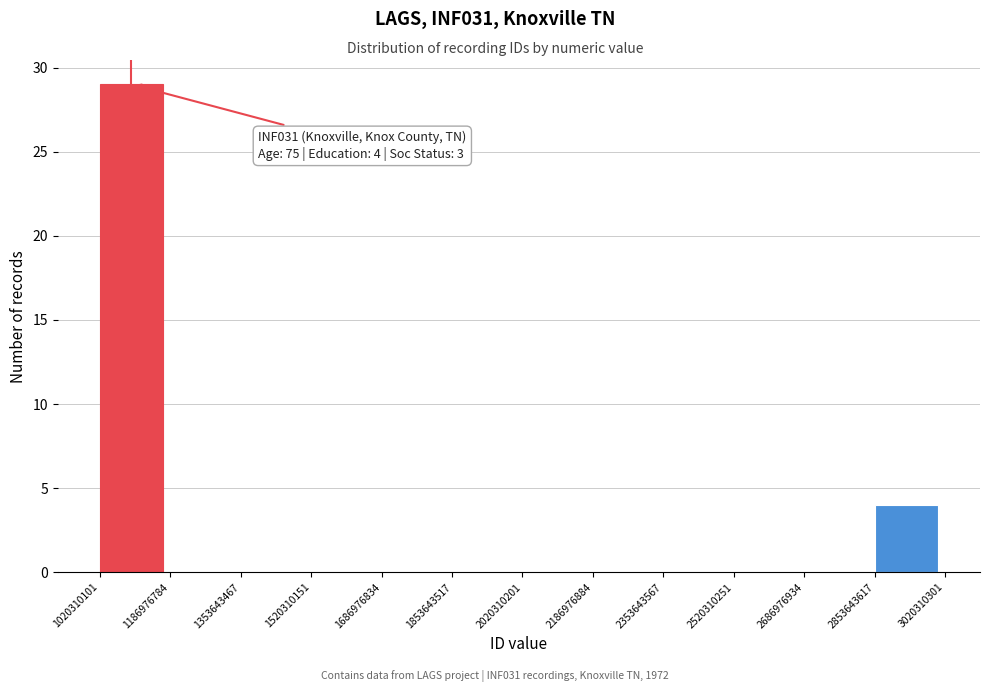

Over which range of the x-axis is the bar tallest?

1020310101 to 1186976784